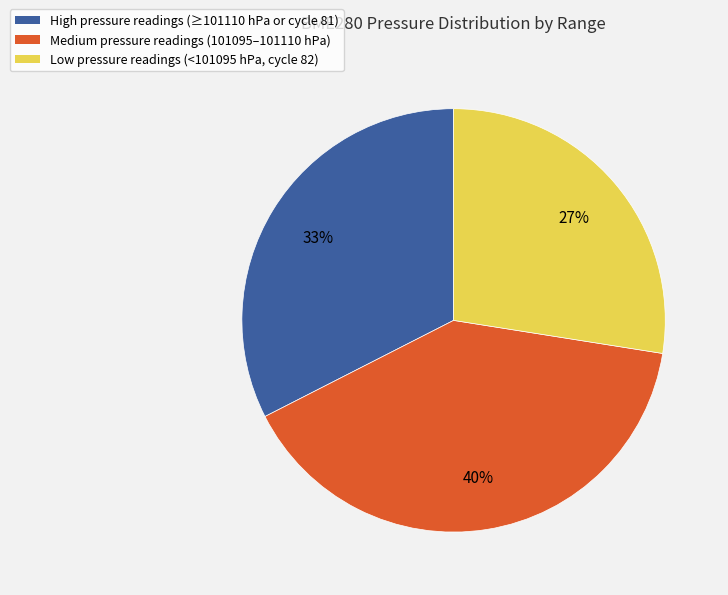

How many slices are in this pie chart?

3